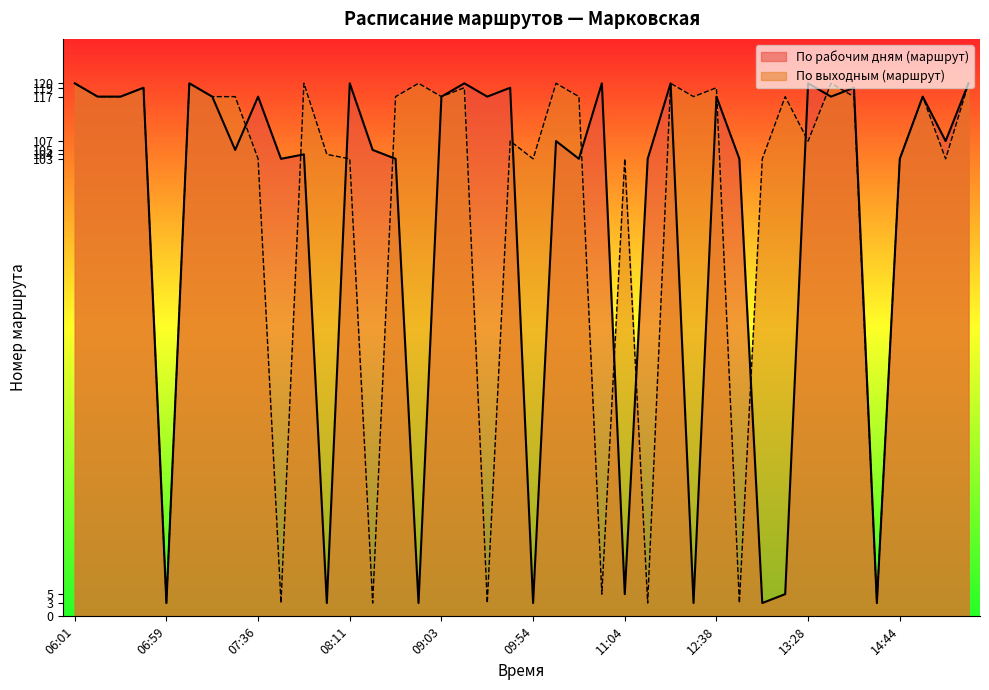

What is the difference between the maximum and minimum values in the По выходным (маршрут) series?

117